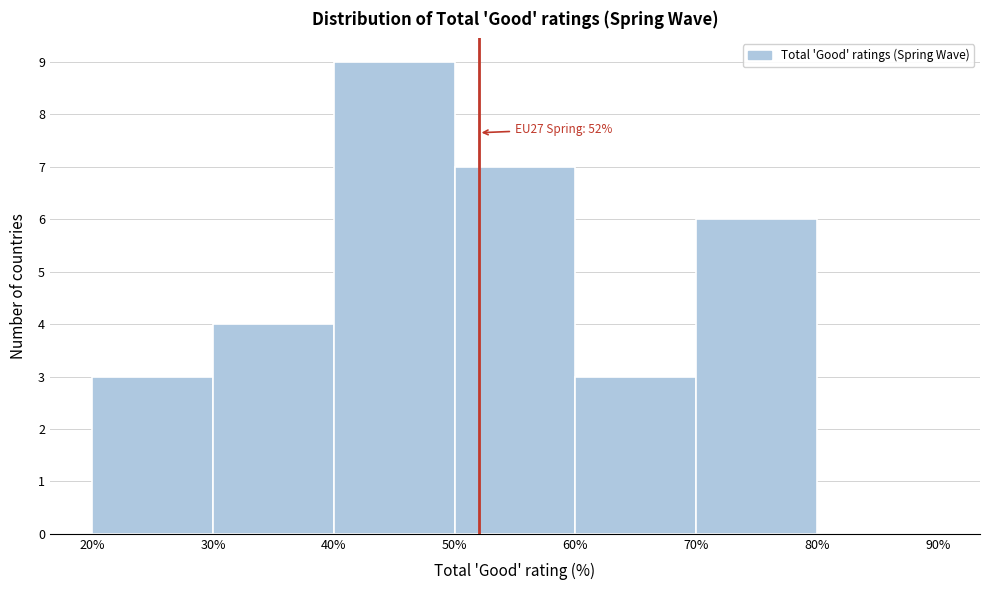

Over which range of the x-axis is the bar tallest?

40% to 50%